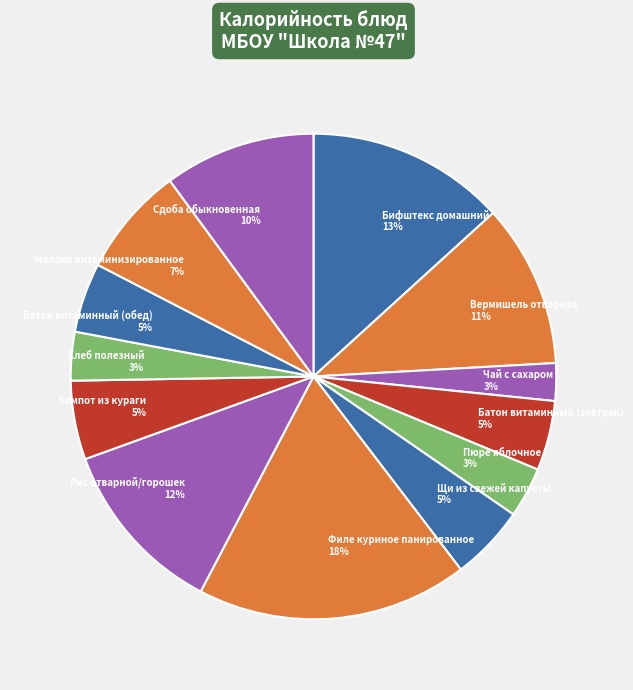

Which has a higher value, Бифштекс домашний or Сдоба обыкновенная?

Бифштекс домашний